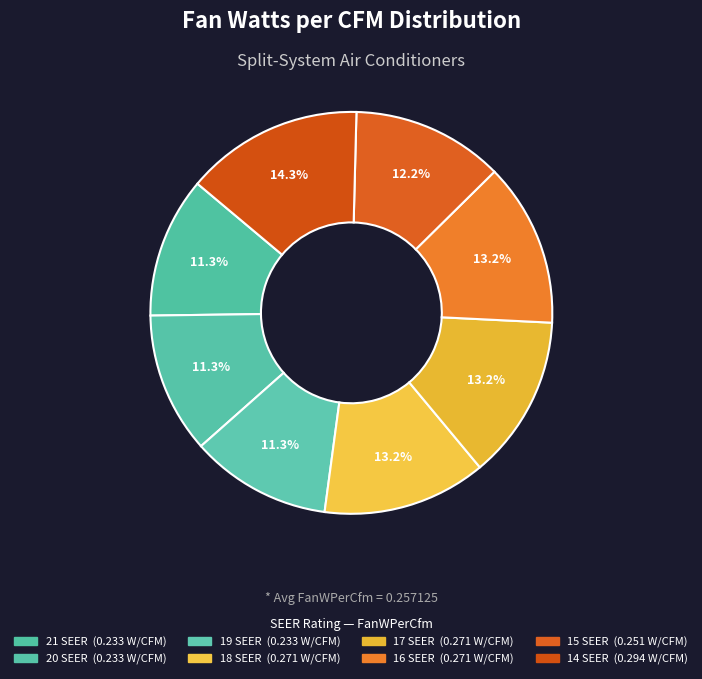

How many segments does this pie chart have?

8